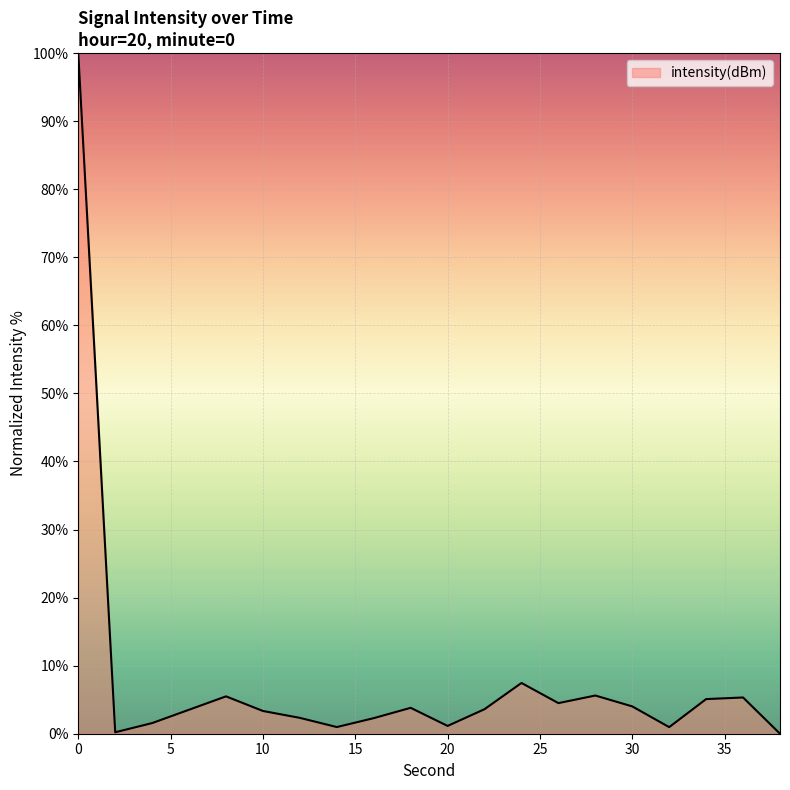

What is the greatest value displayed?

100.0